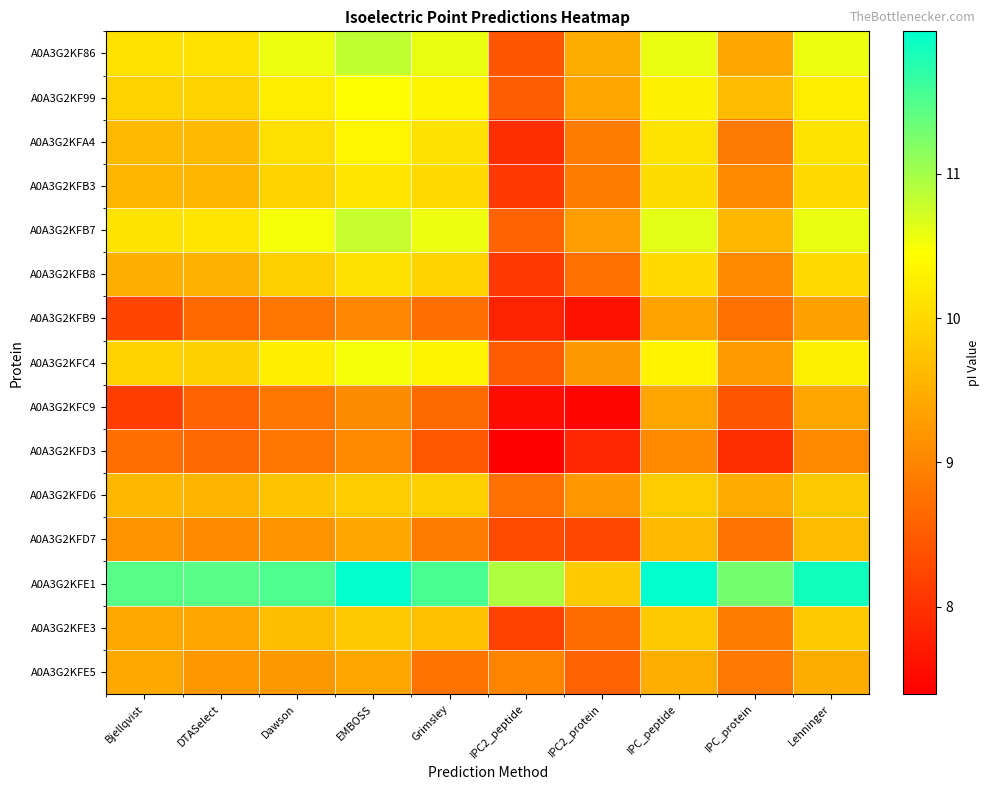

At which category is the sum across all series the highest?

EMBOSS